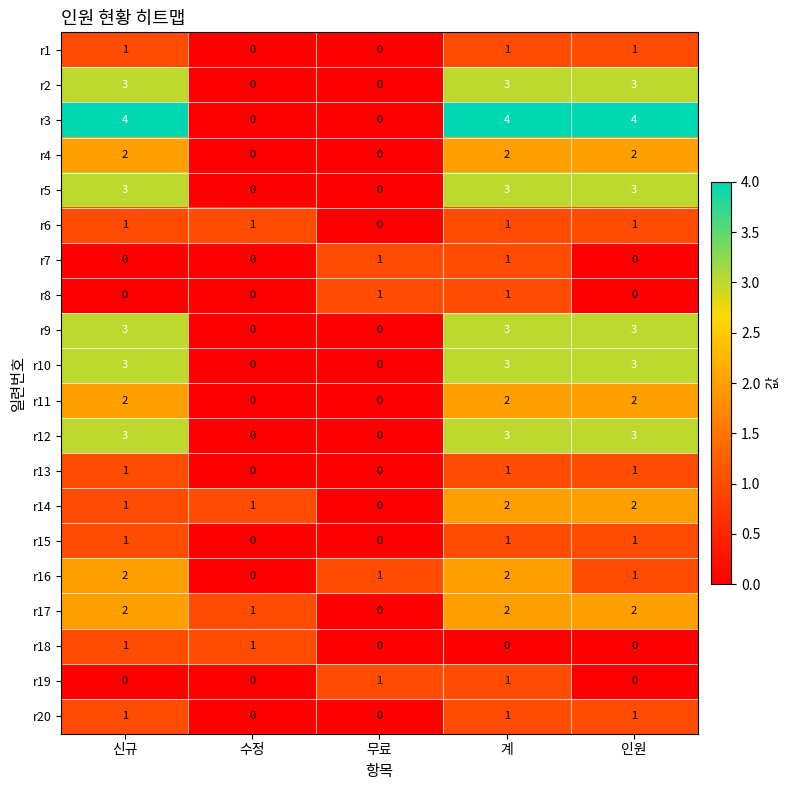

The value of r10 at 인원 is 5. True or false?

False